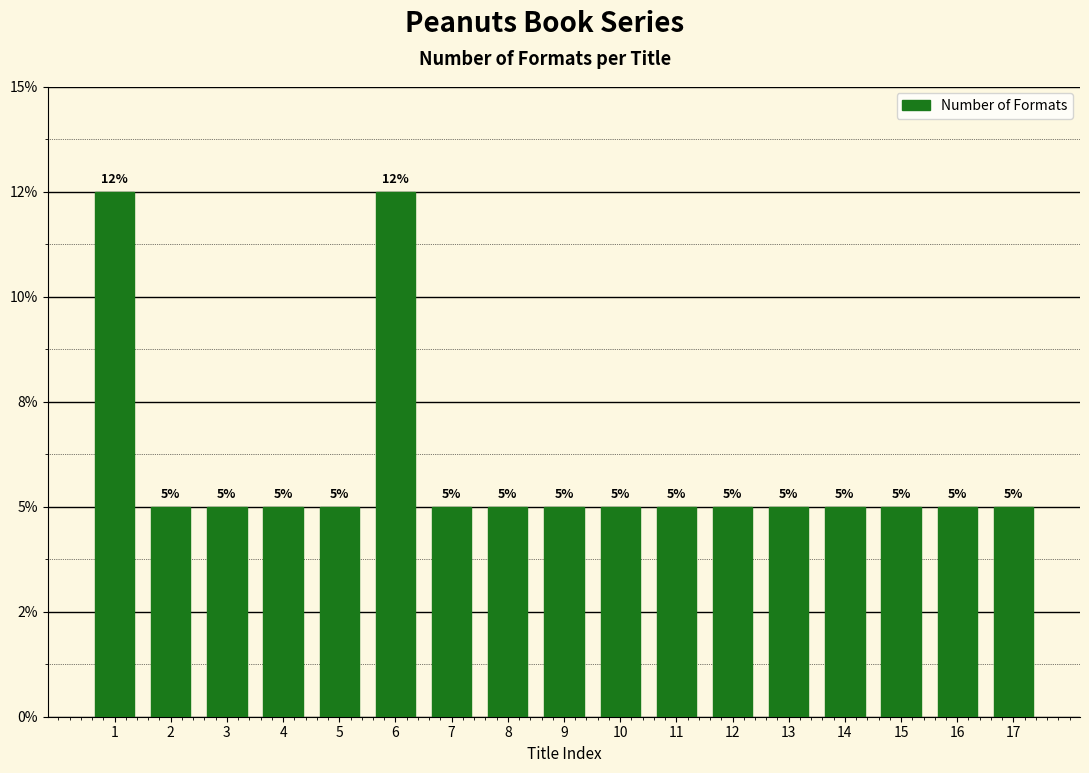

Is it true that the value at 1 is 2?

False